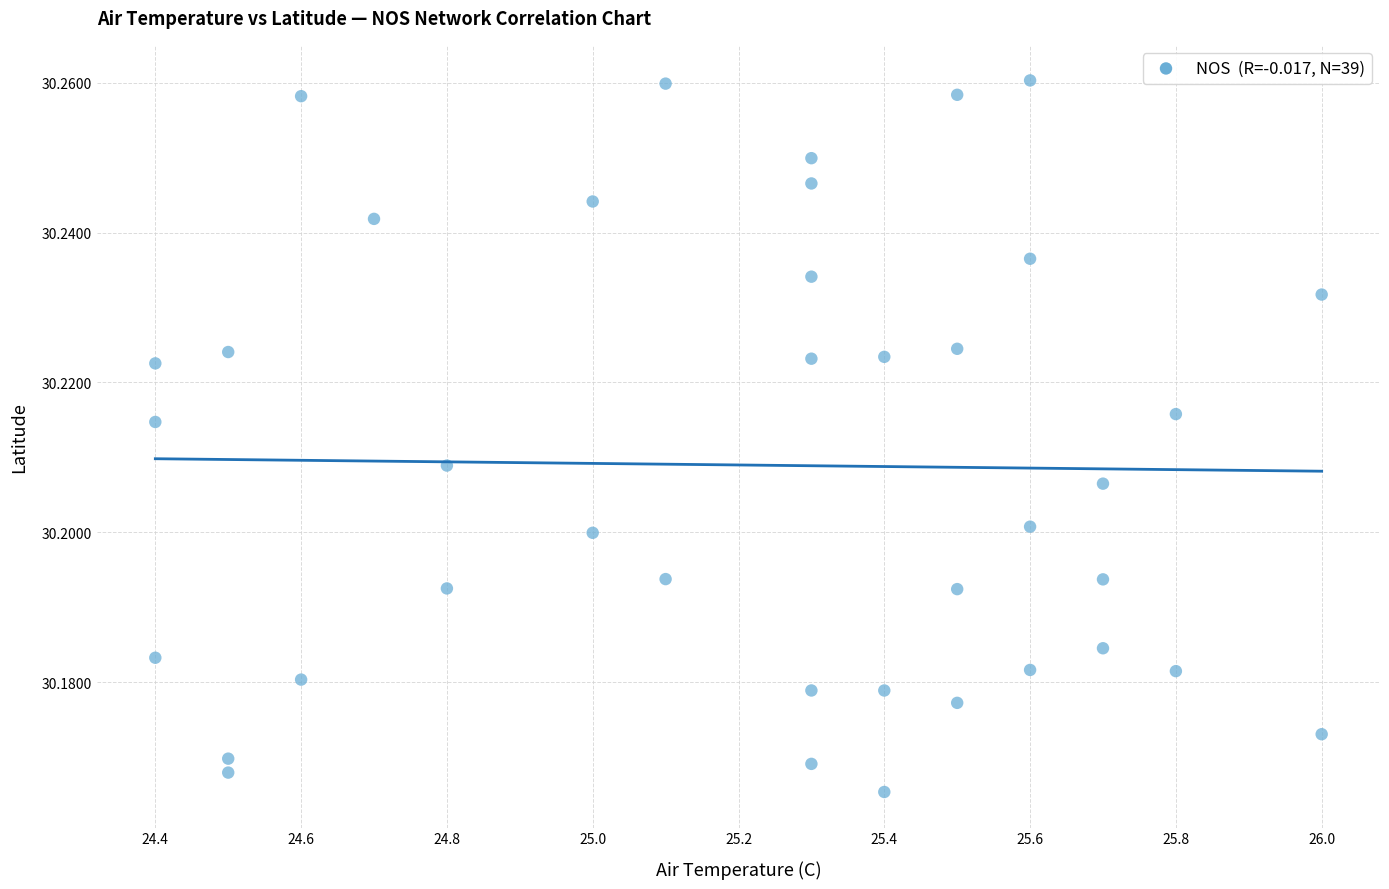

What is the range of X values (max minus min)?

1.6